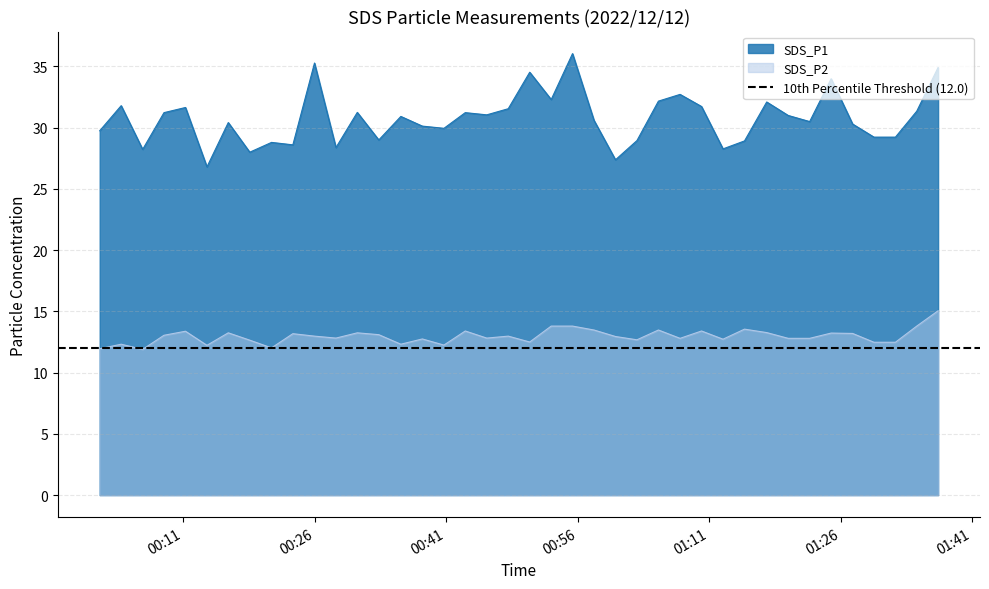

The SDS_P2 series shows 2.9 at 2022/12/12 00:08:49. True or false?

False